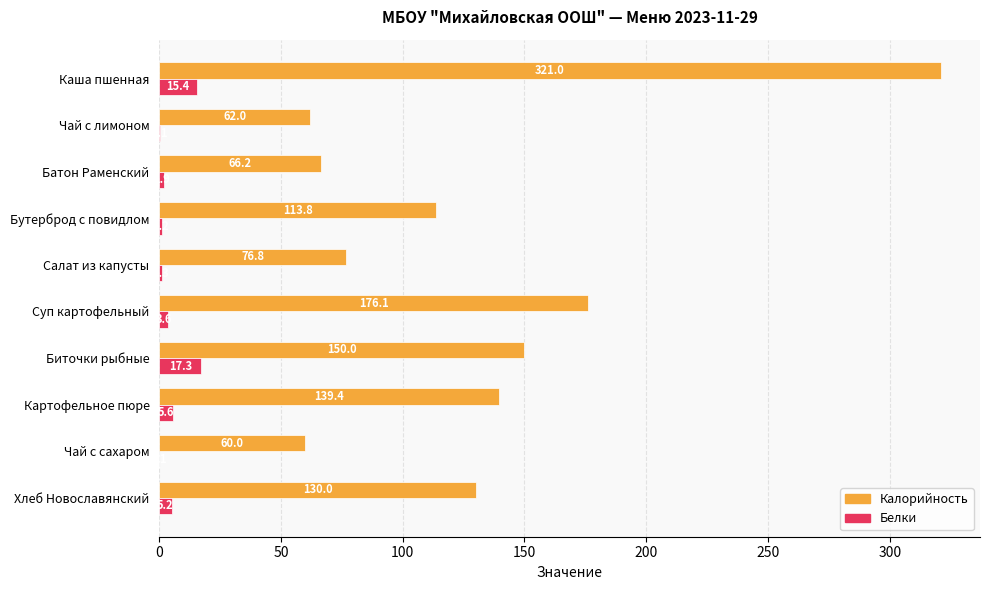

What is the greatest value displayed?

321.0